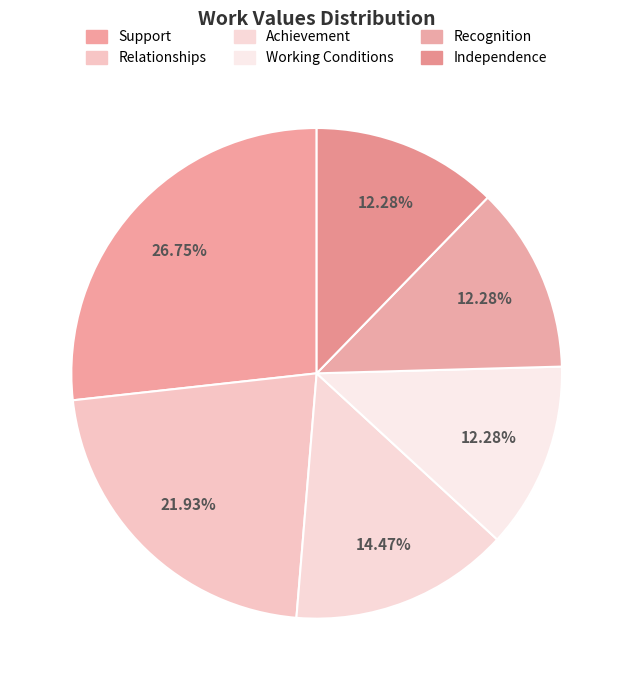

Between Support and Recognition, which is larger?

Support